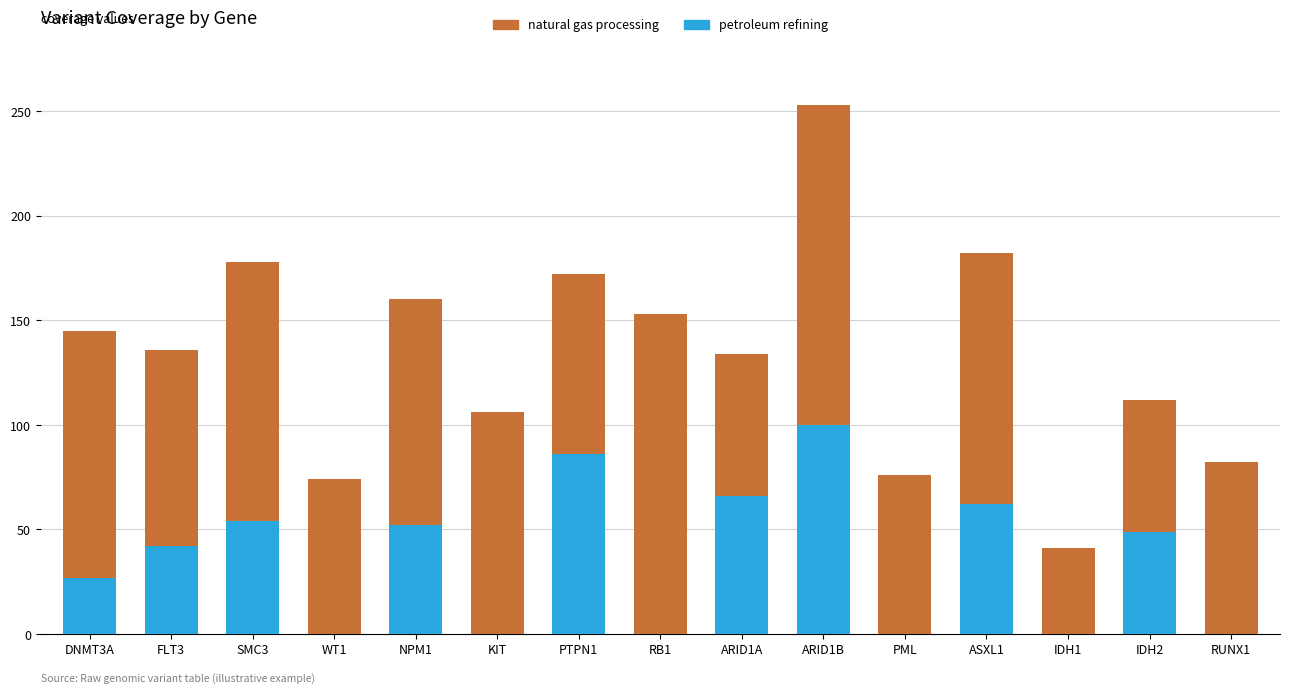

At which category is the sum across all series the highest?

ARID1B